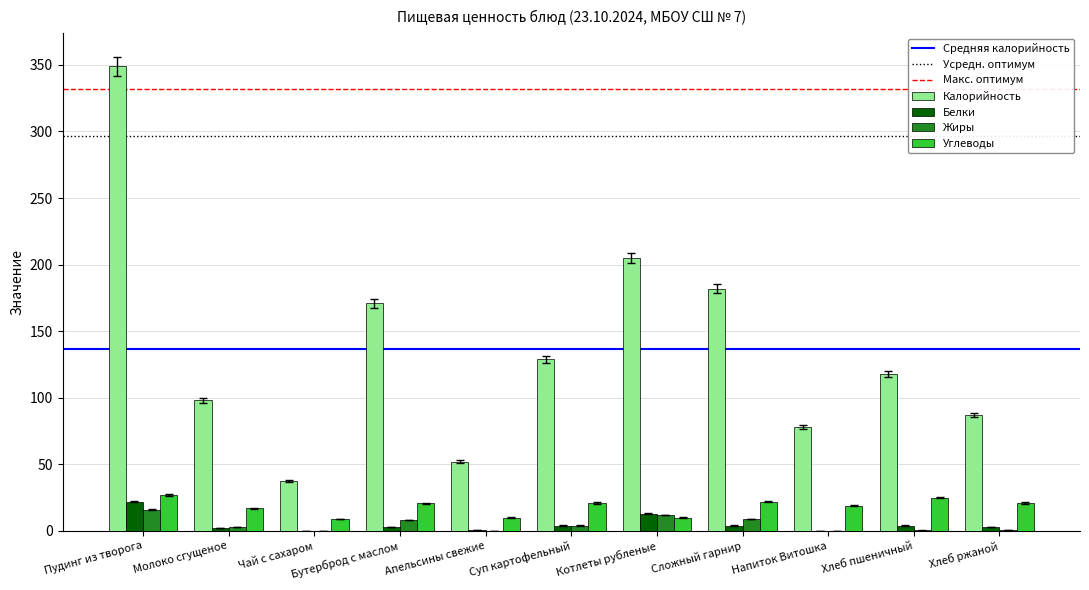

At which category is the sum across all series the highest?

Пудинг из творога